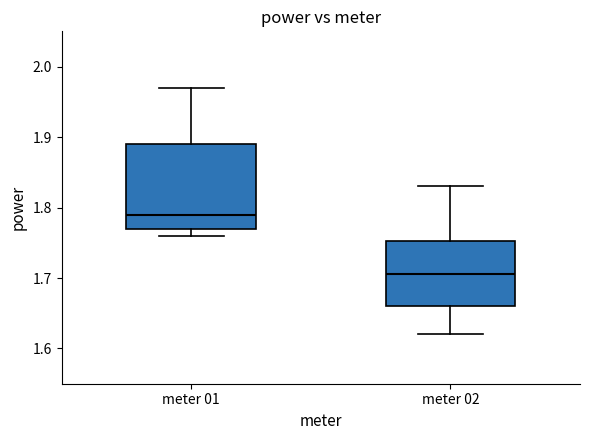

Where does the median line of the box for meter 02 sit on the y-axis? The values are not printed on the chart, so give them approximately, as read against the axis.

1.71